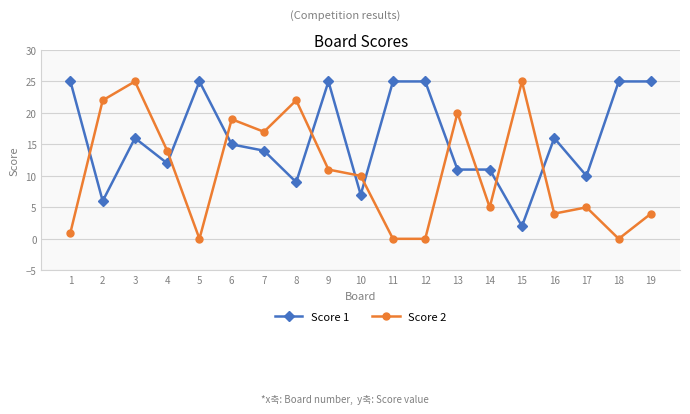

At 16, list the series in order from largest to smallest.

Score 1, Score 2